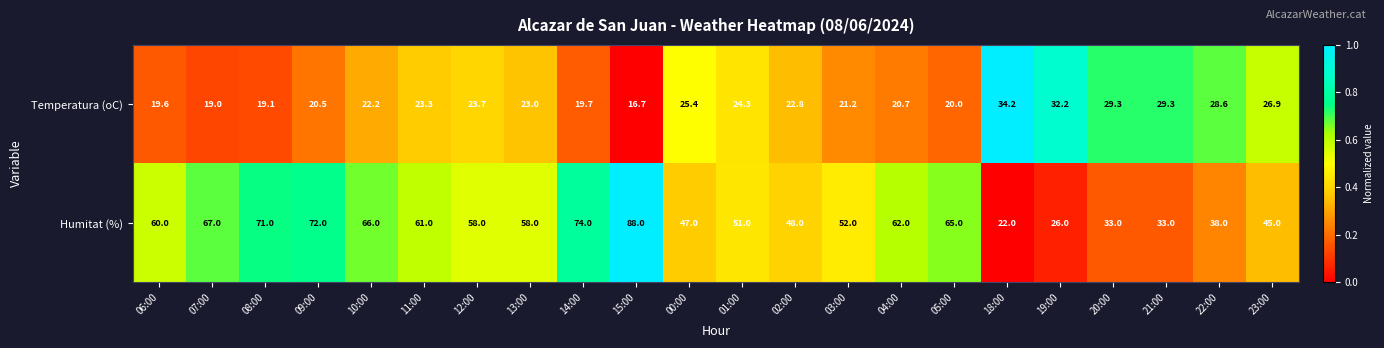

At which category is the sum across all series the highest?

15:00